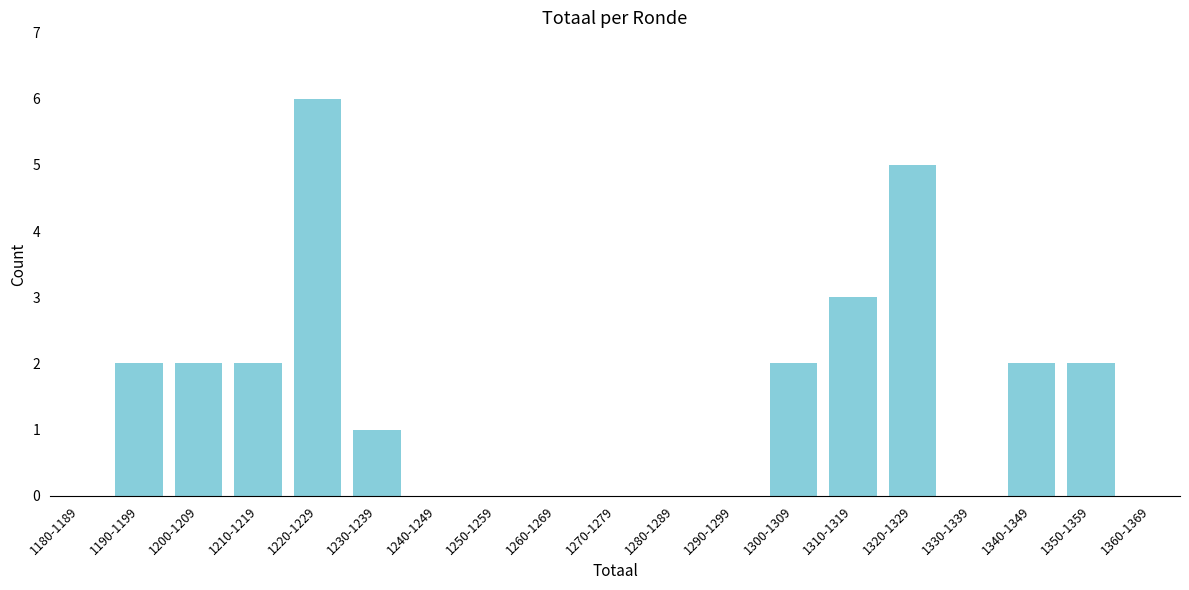

Reading left to right, what are all the values shown in this chart?

1180-1189=0	1190-1199=2	1200-1209=2	1210-1219=2	1220-1229=6	1230-1239=1	1240-1249=0	1250-1259=0	1260-1269=0	1270-1279=0	1280-1289=0	1290-1299=0	1300-1309=2	1310-1319=3	1320-1329=5	1330-1339=0	1340-1349=2	1350-1359=2	1360-1369=0